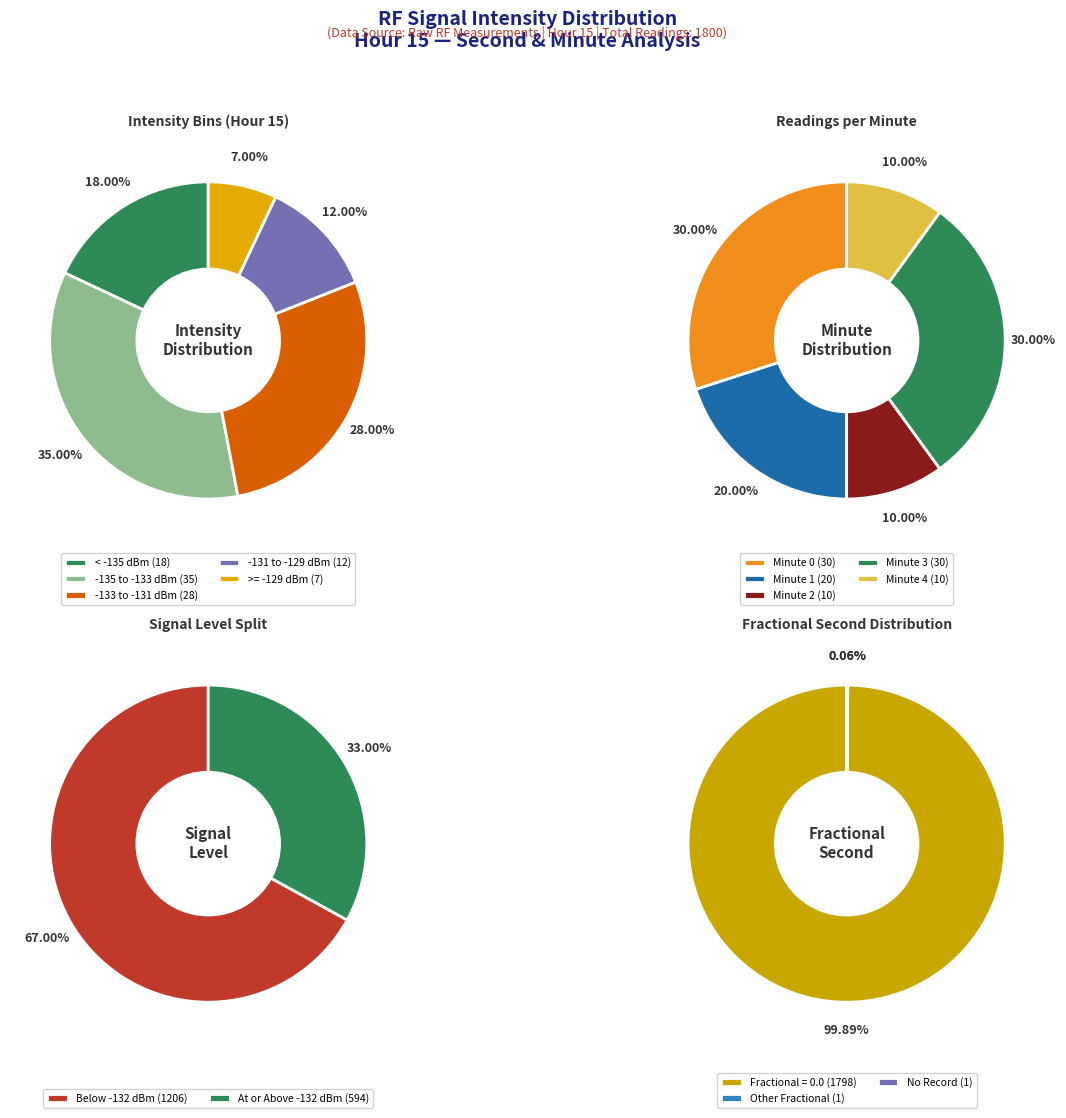

Approximately how many times larger is the value at Minute 1 compared to Minute 4?

2.0